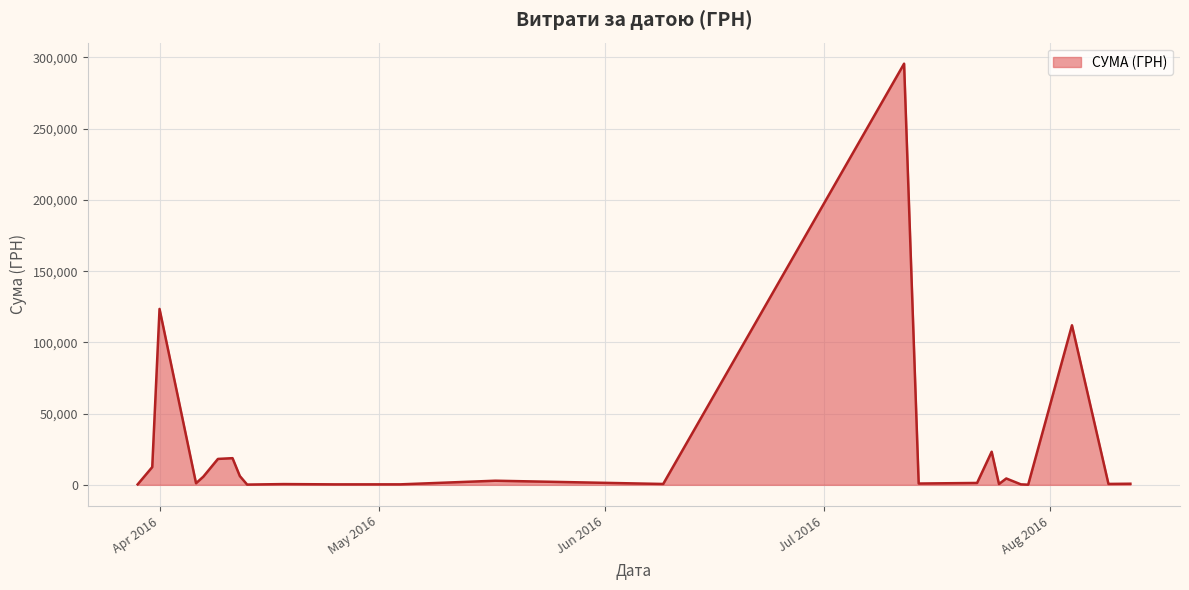

How many lines are shown in the chart?

1